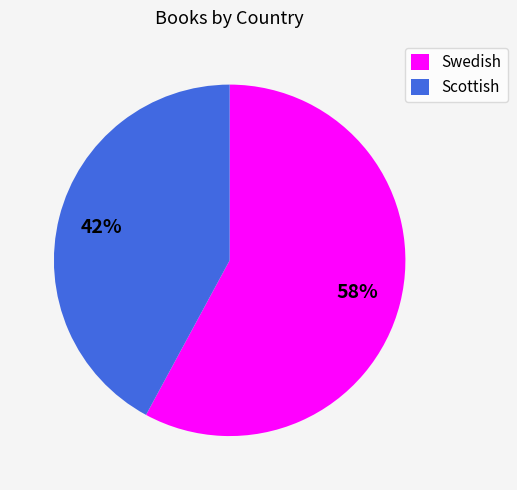

What percentage is the Scottish slice, to the nearest percent?

42%